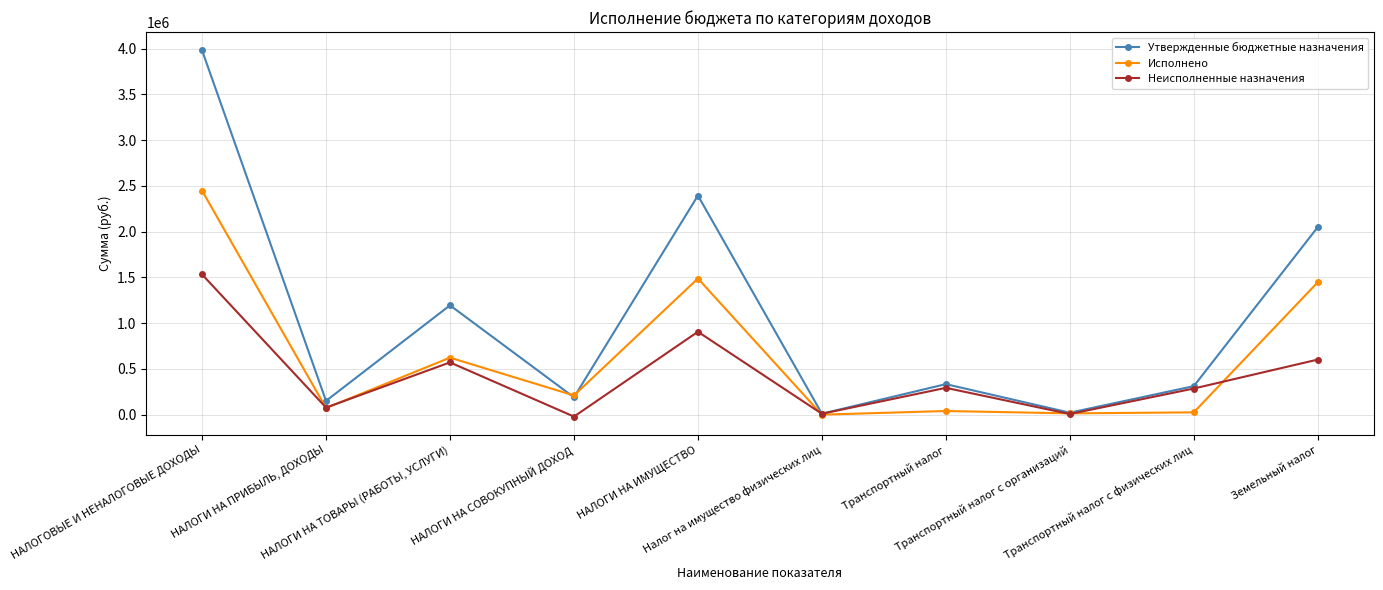

How many data points in Неисполненные назначения are less than 293547?

5